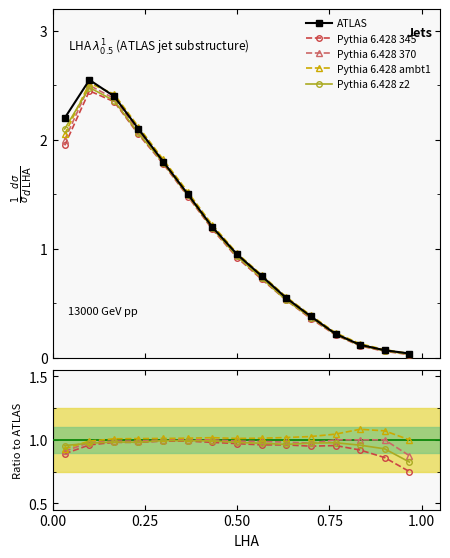

The Pythia 6.428 370 series shows 1.7 at 13. True or false?

False